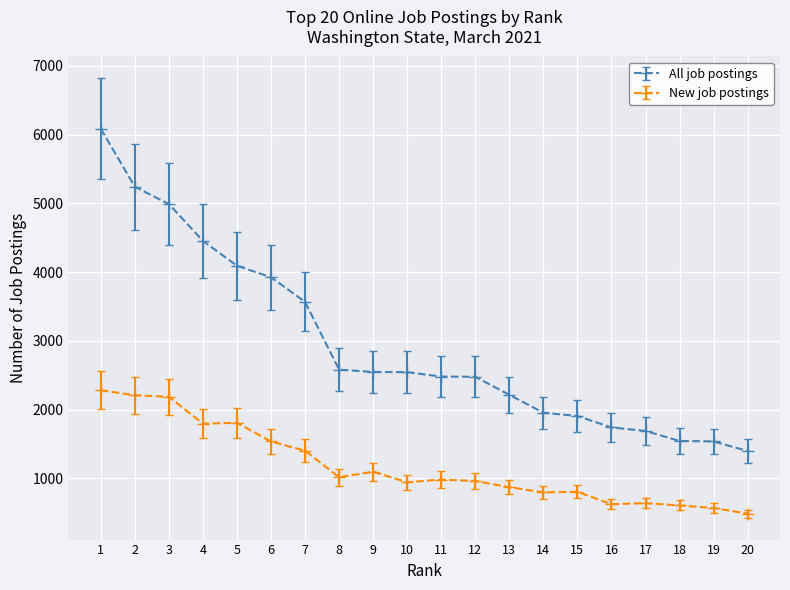

True or false: New job postings has more than 2 points higher than both neighbors.

True